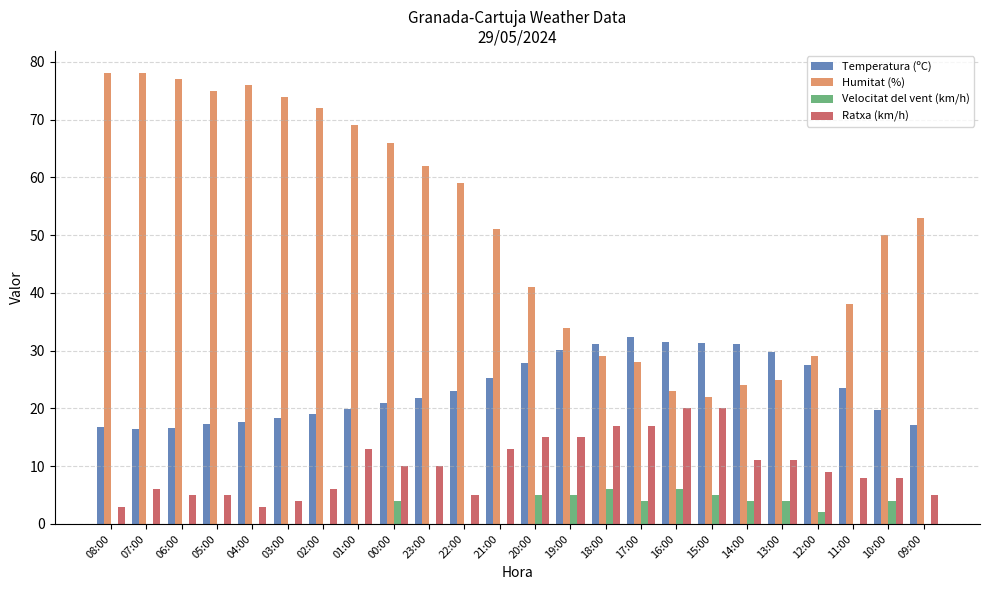

Which series changed the most between 16:00 and 10:00?

Humitat (%)